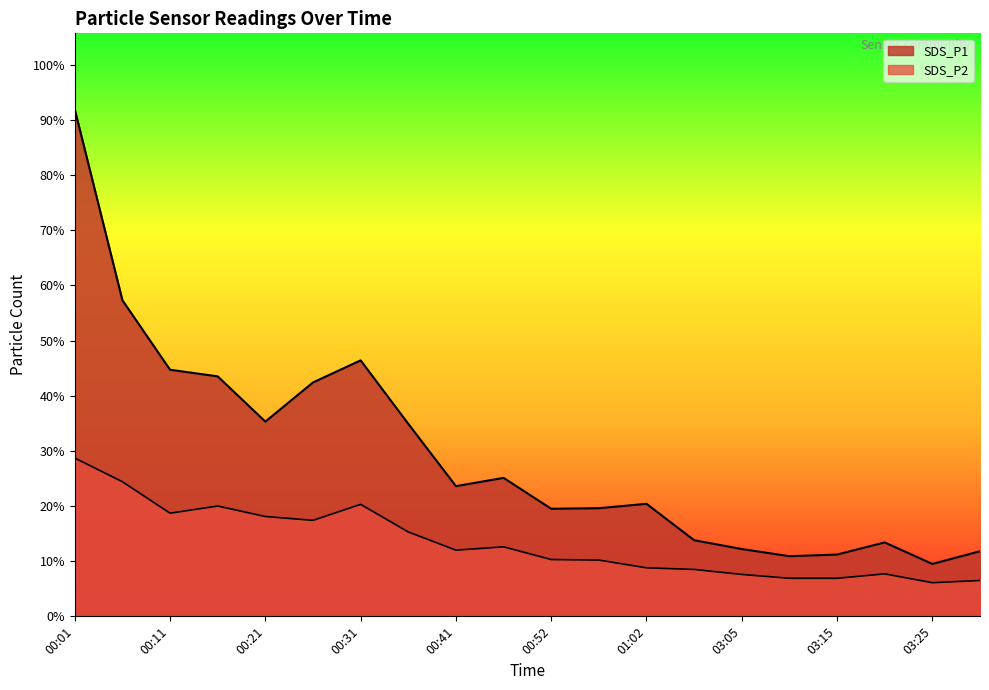

At which label does SDS_P1 first exceed 23?

00:01